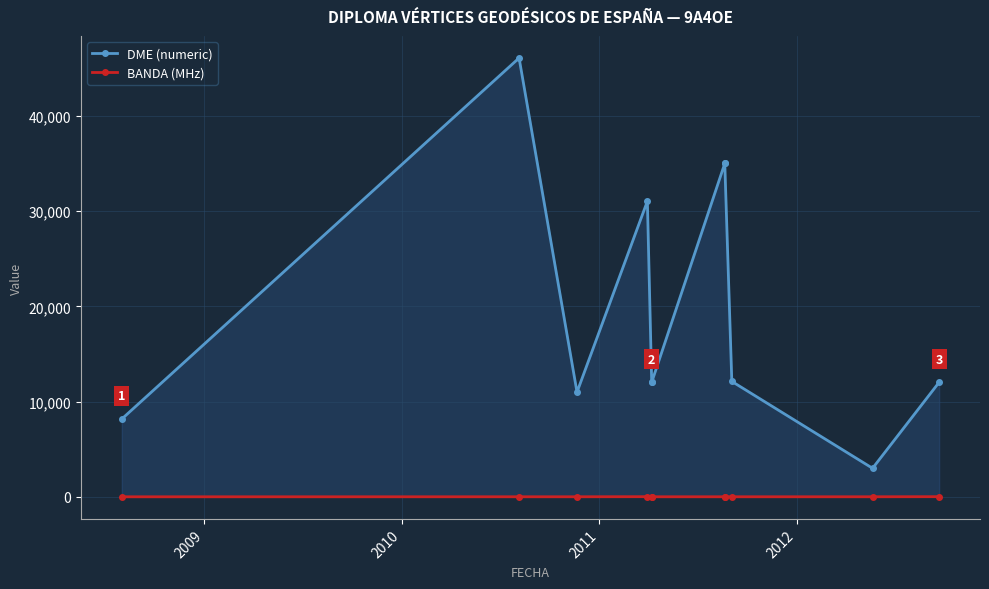

Which series has the largest total across all categories?

DME (numeric)